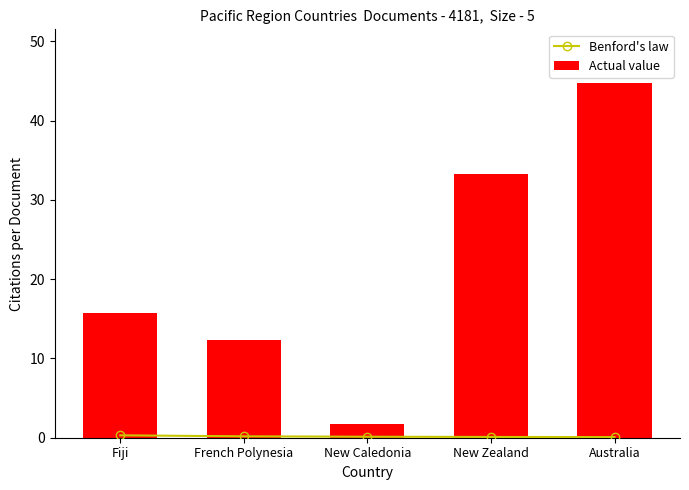

At New Caledonia, list the series in order from smallest to largest.

Benford's law, Actual value